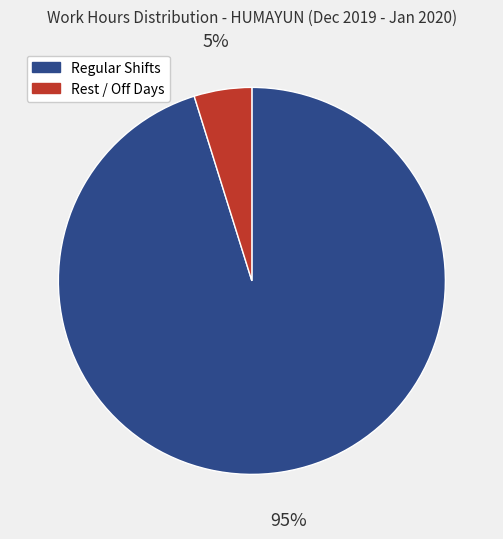

Count the number of slices in the pie.

2